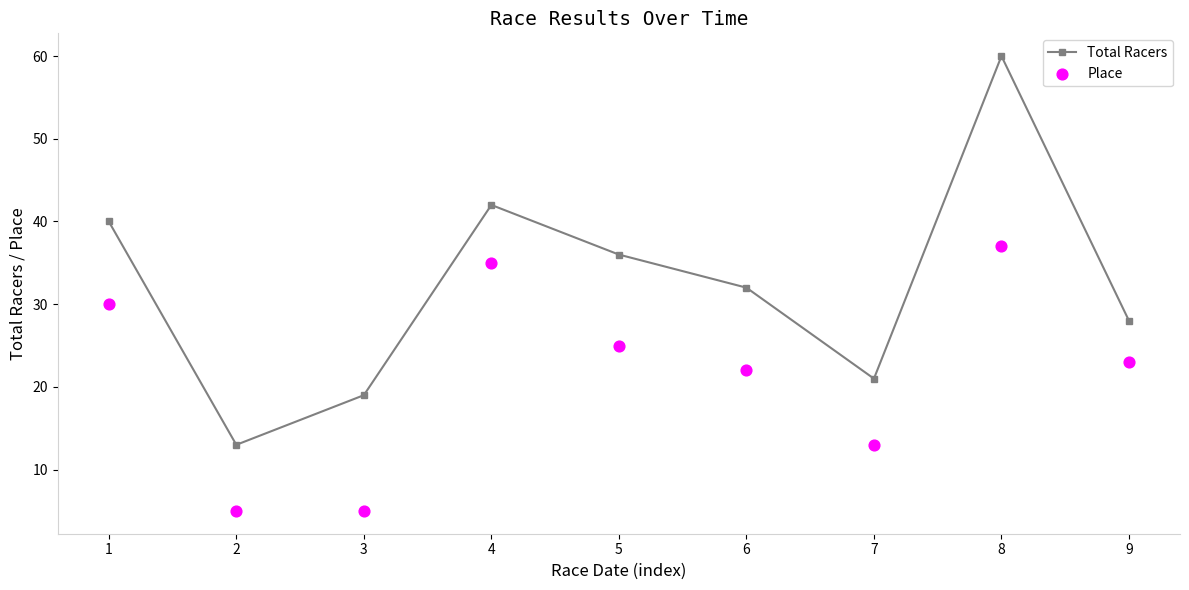

At which category is the sum across all series the highest?

8